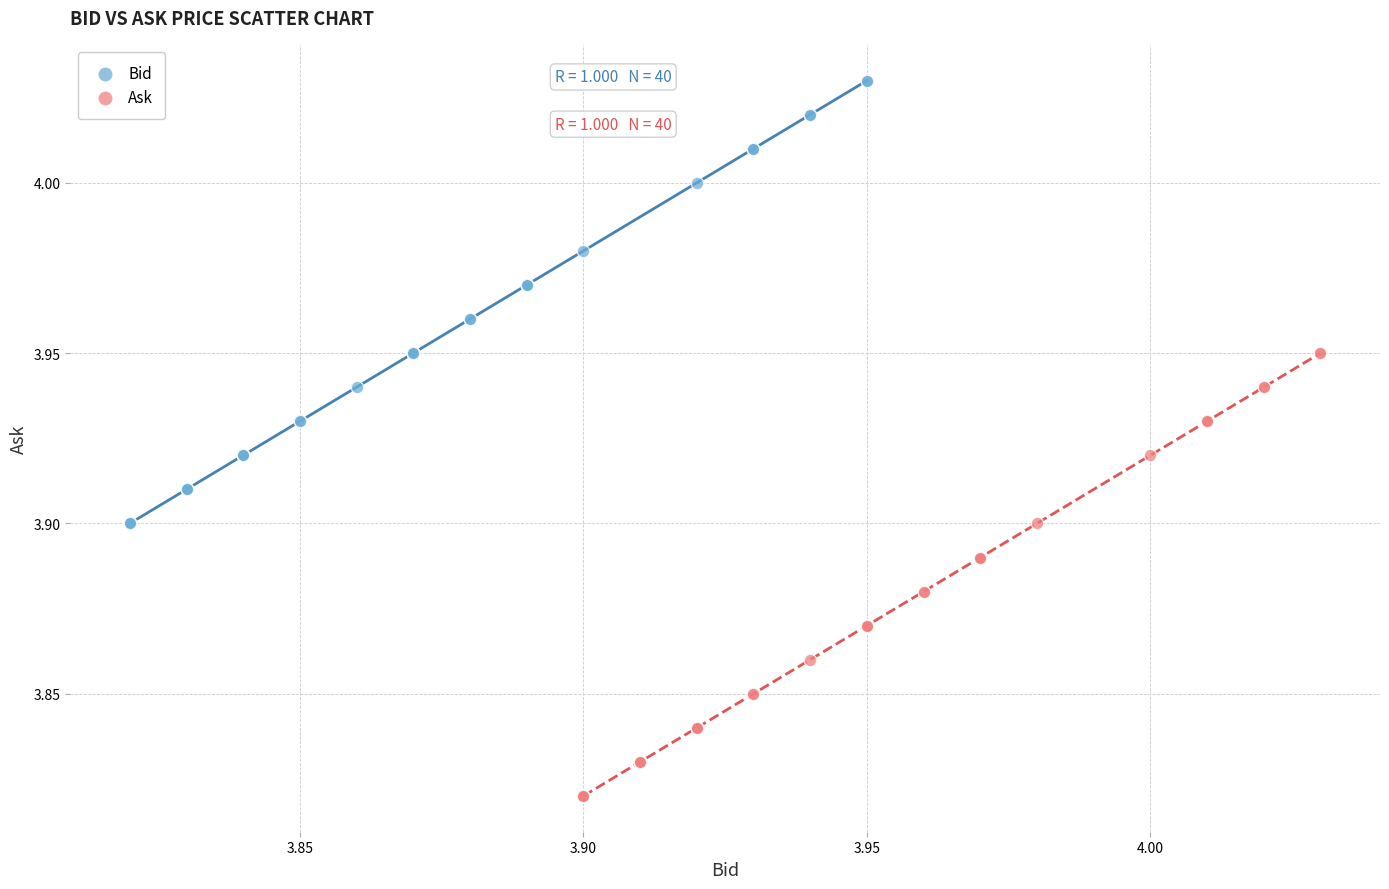

Which series contains the highest Y value?

Bid